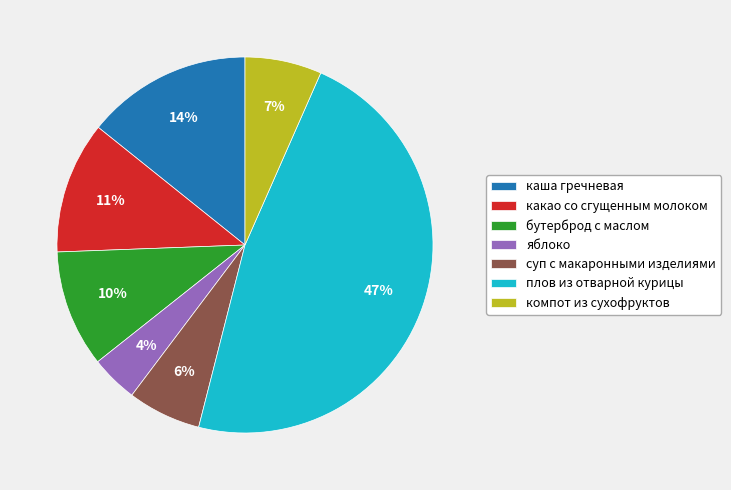

What percentage is the суп с макаронными изделиями slice, to the nearest percent?

6%